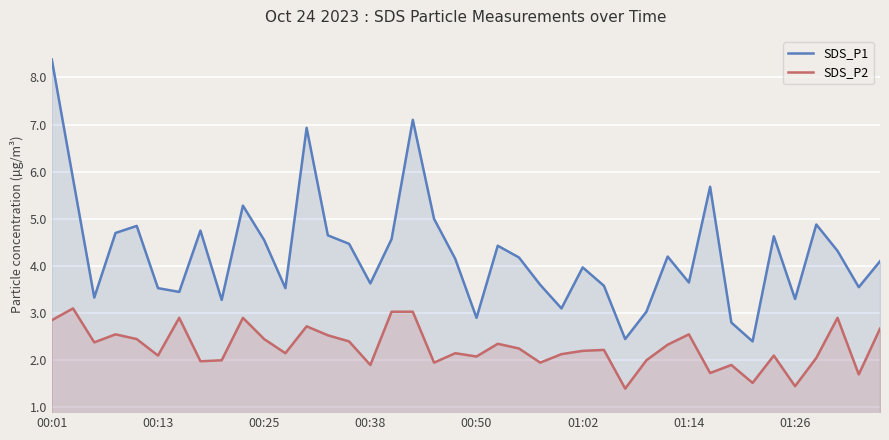

What is the maximum value shown in the chart?

8.4